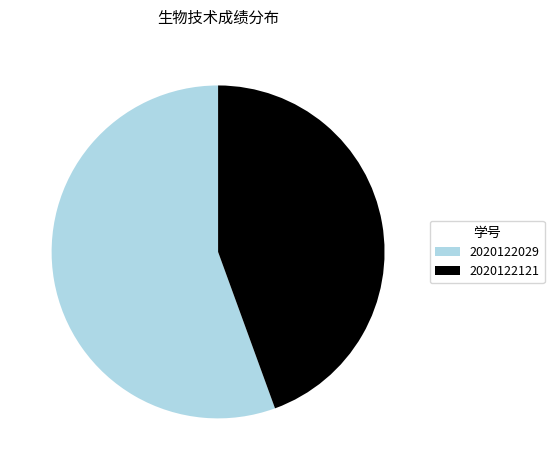

Is the sum of 2020122121 and 2020122029 greater than half?

Yes